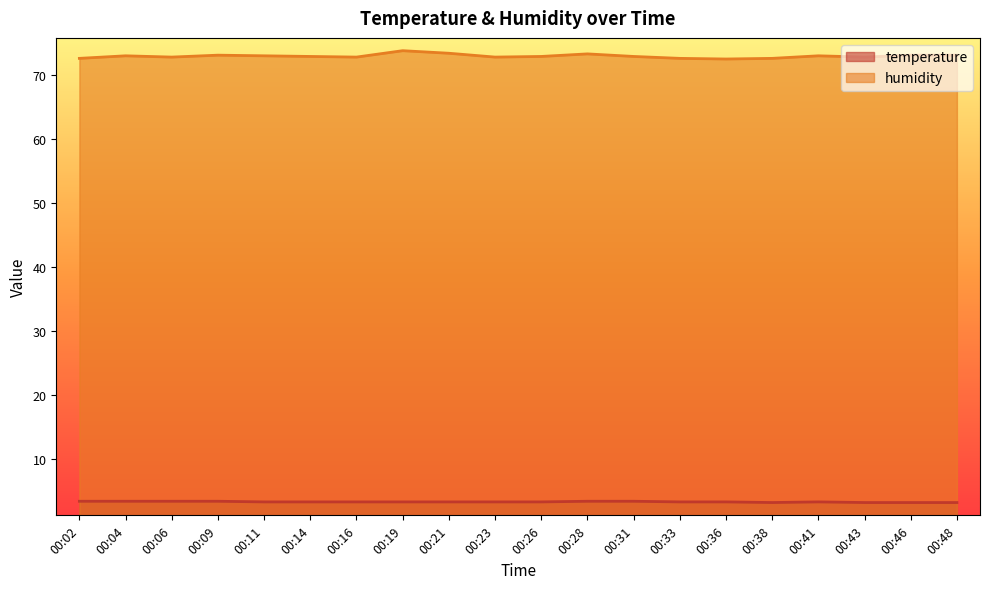

Rank the categories by temperature value from highest to lowest.

00:02, 00:04, 00:06, 00:09, 00:28, 00:31, 00:11, 00:14, 00:16, 00:19, 00:21, 00:23, 00:26, 00:33, 00:36, 00:41, 00:38, 00:43, 00:46, 00:48